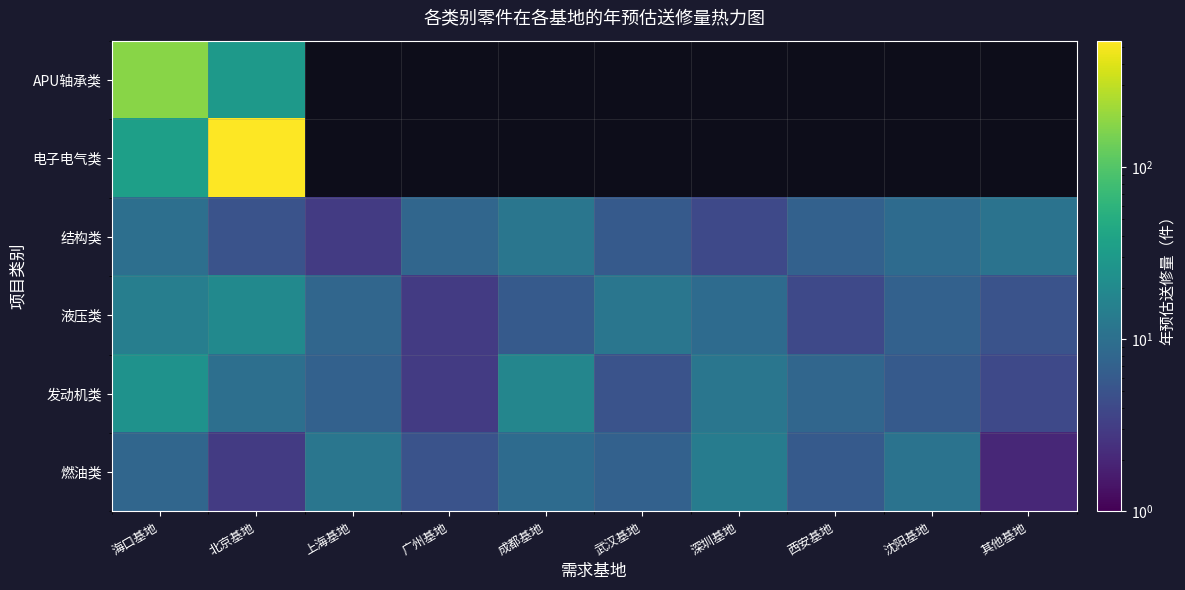

What is the maximum value shown in the chart?

546